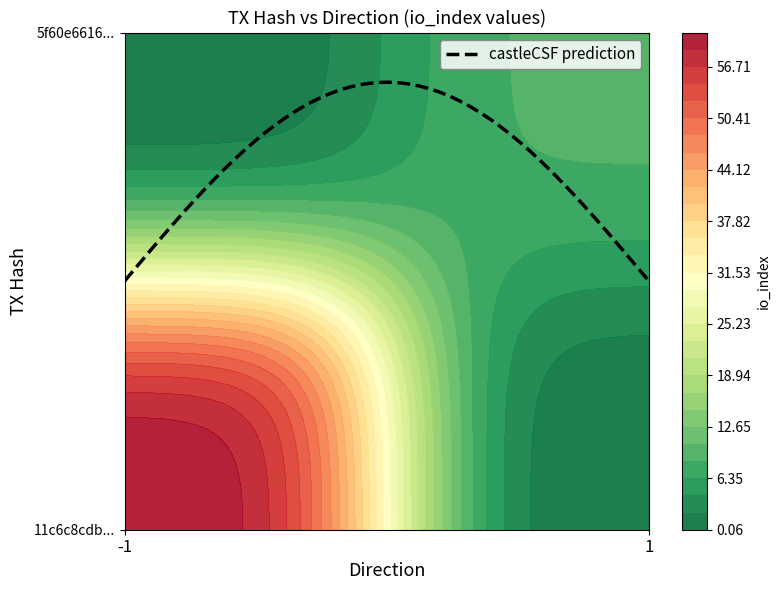

What is the approximate value of 11c6c8cdbaa81650a66b540807cae326639131b at io_index?

61